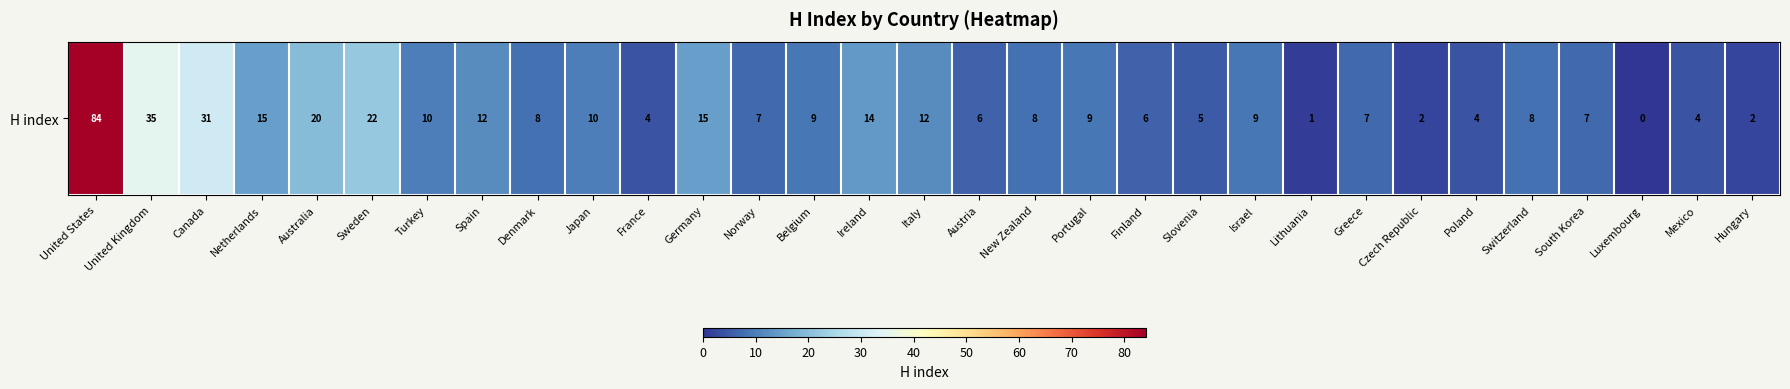

What is the sum of all values?

386